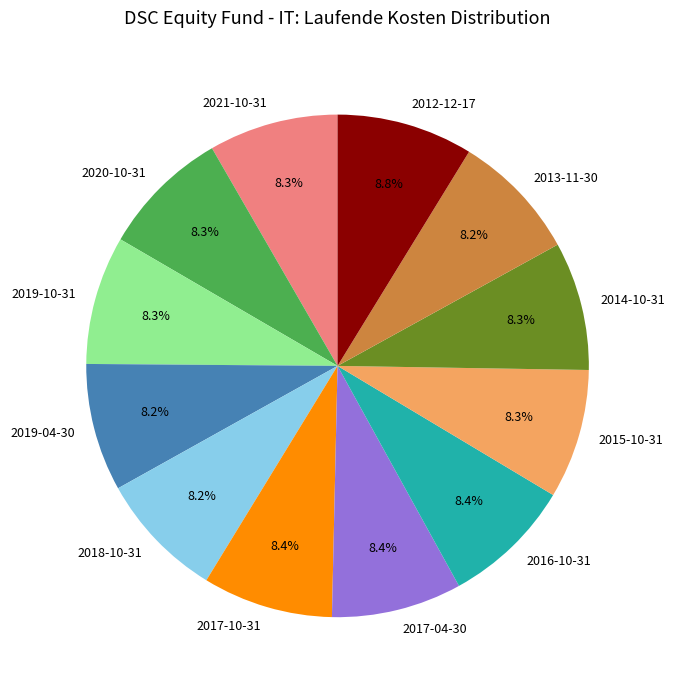

What is the ratio of the value at 2017-10-31 to the value at 2016-10-31?

1.0